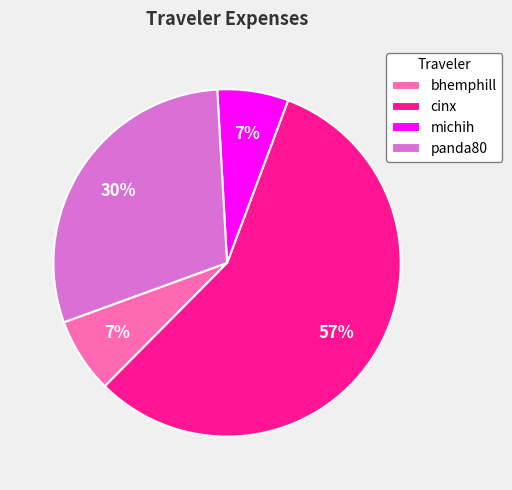

What is the largest slice in the pie chart?

cinx